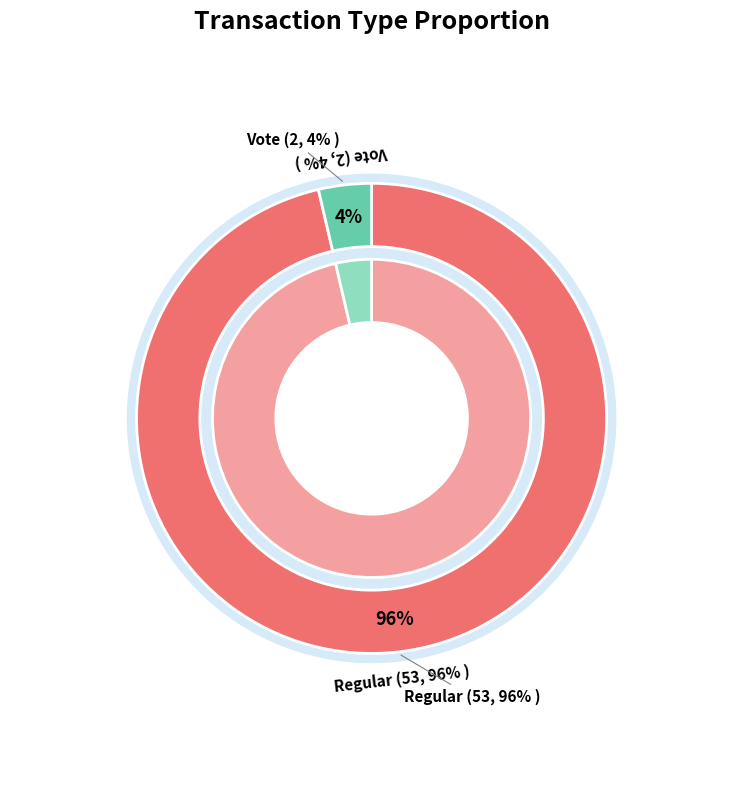

To the nearest percent, what is the combined percentage of Regular and Vote?

100%